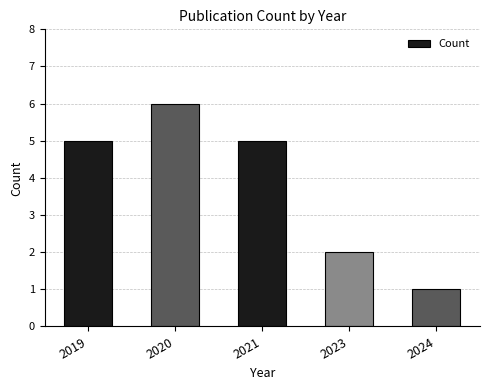

Count the number of data series in this chart.

1